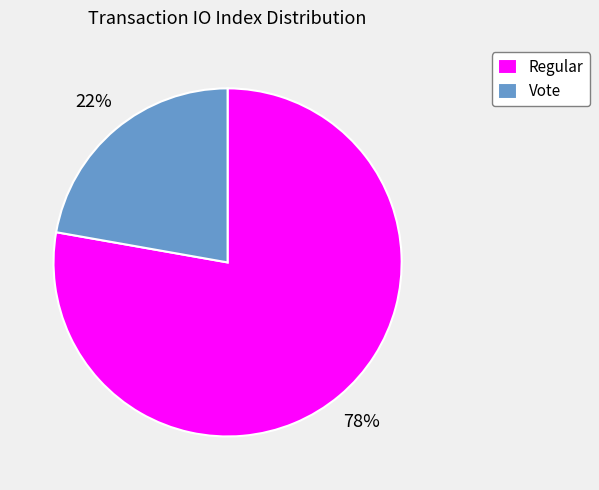

Approximately how many times larger is the value at Regular compared to Vote?

3.5